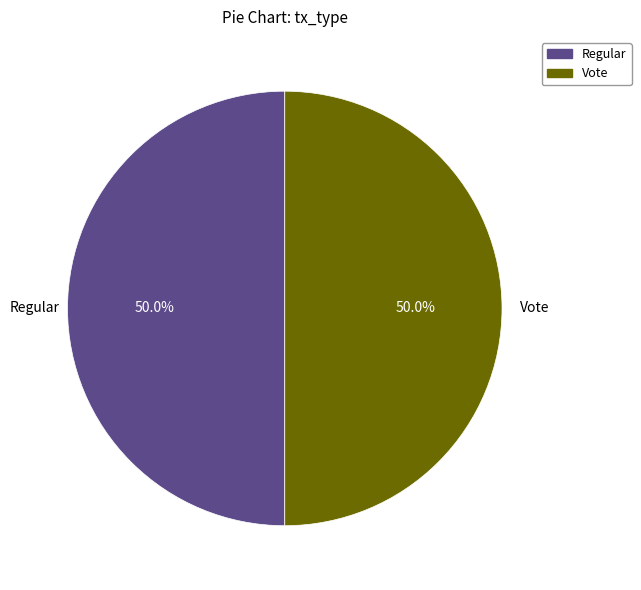

Do Vote and Regular together represent more than half of the pie?

Yes